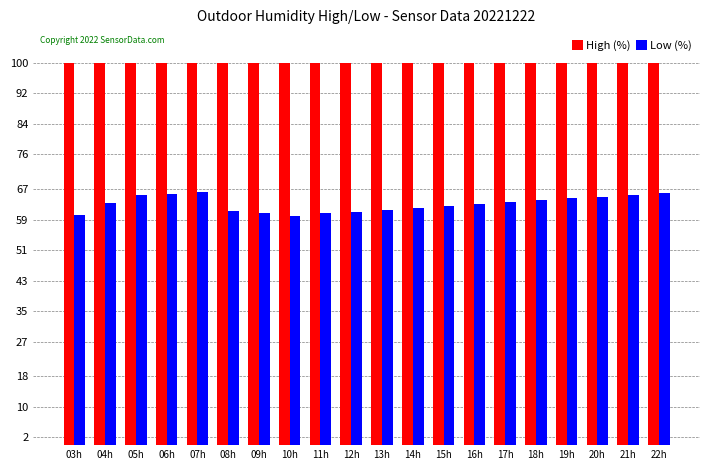

Does the chart contain any negative values?

No